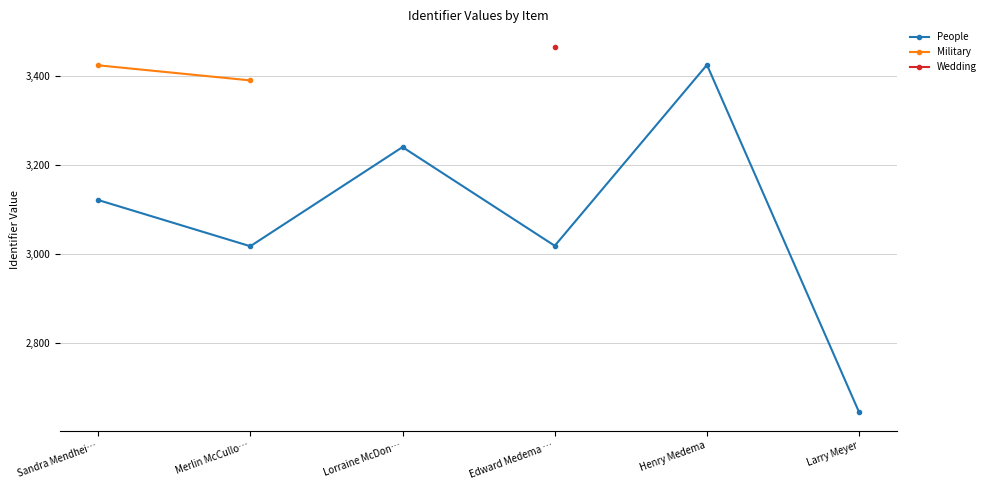

True or false: Wedding and Military intersect in this chart.

False